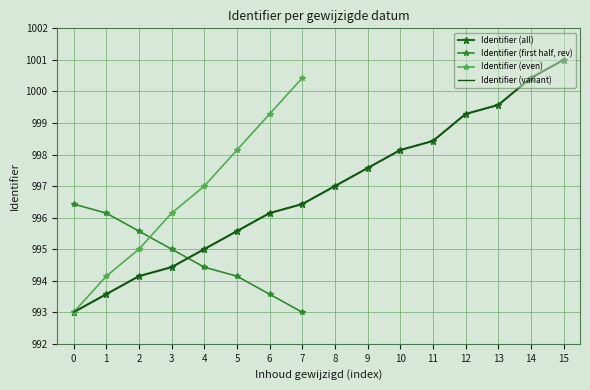

Is the value of Identifier (all) at 10 greater than the value of Identifier (variant) at 0?

Yes